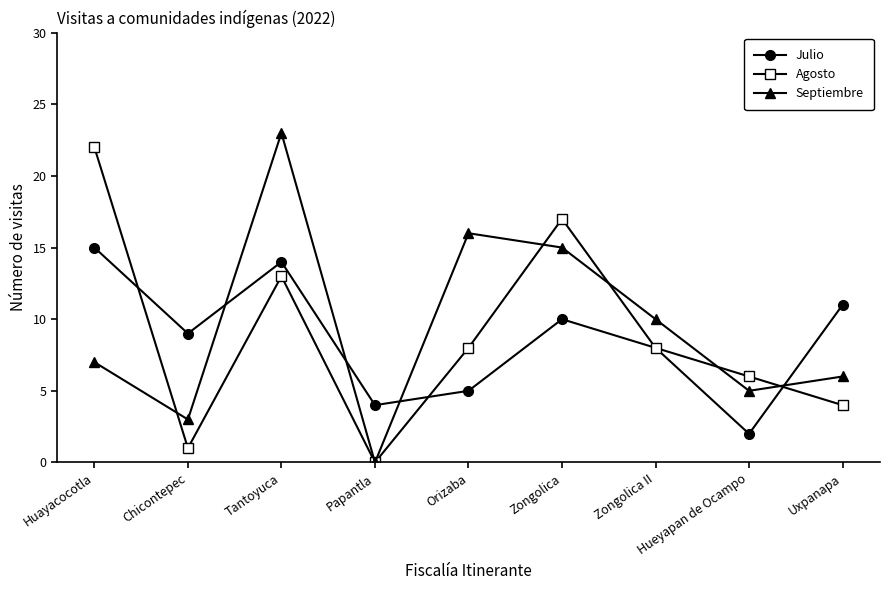

Which series has the largest total across all categories?

Septiembre